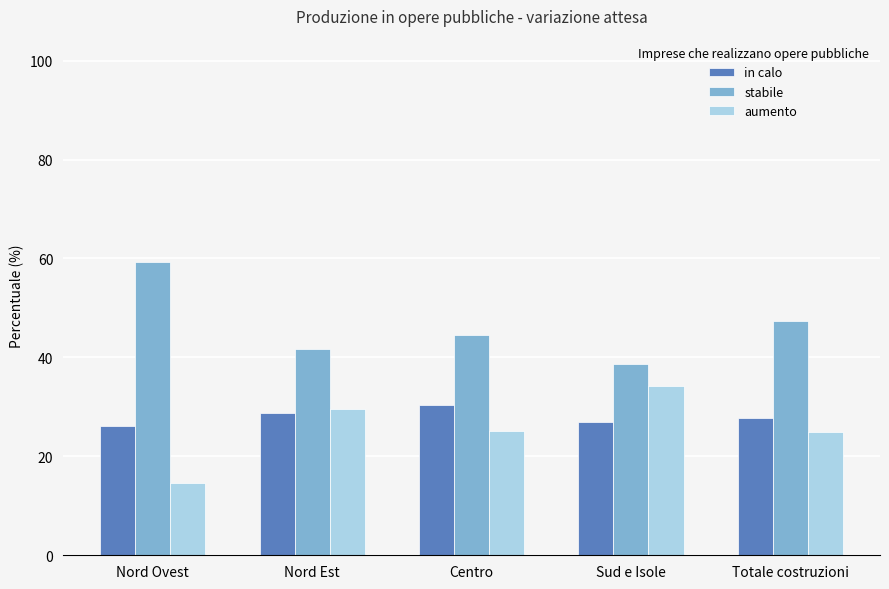

What position from the right is Totale costruzioni?

1